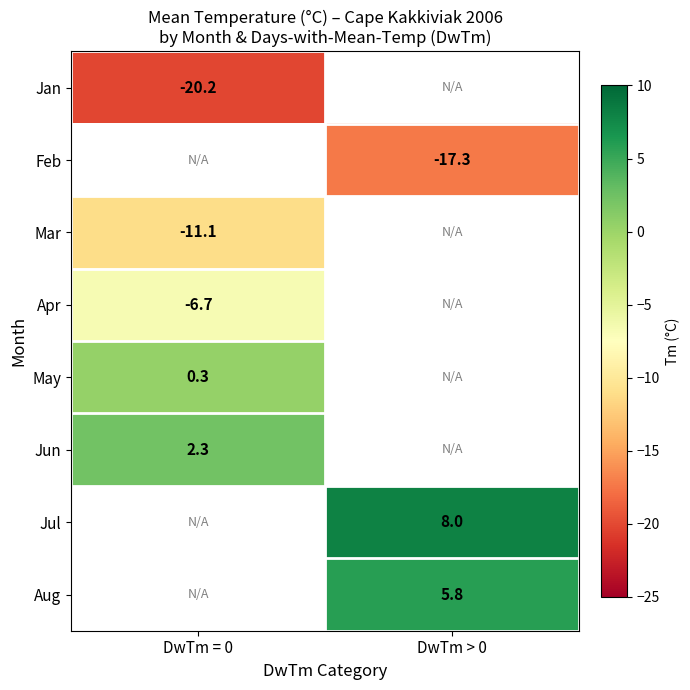

Which has a higher value, DwTm = 0 or DwTm > 0?

DwTm > 0